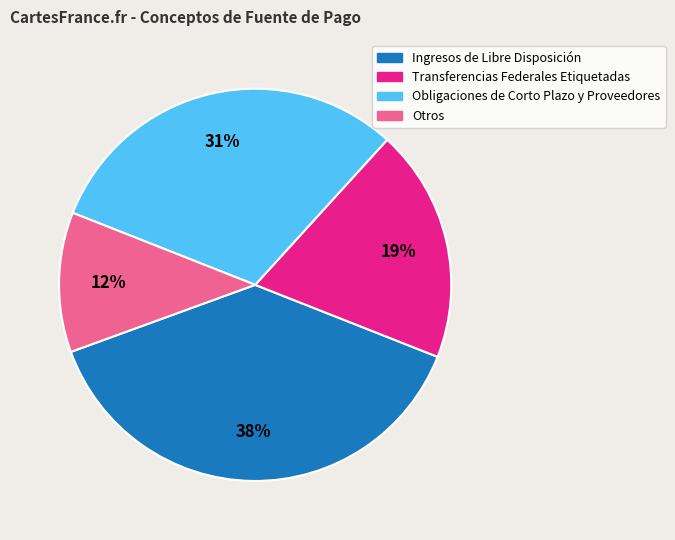

How many slices are in this pie chart?

4